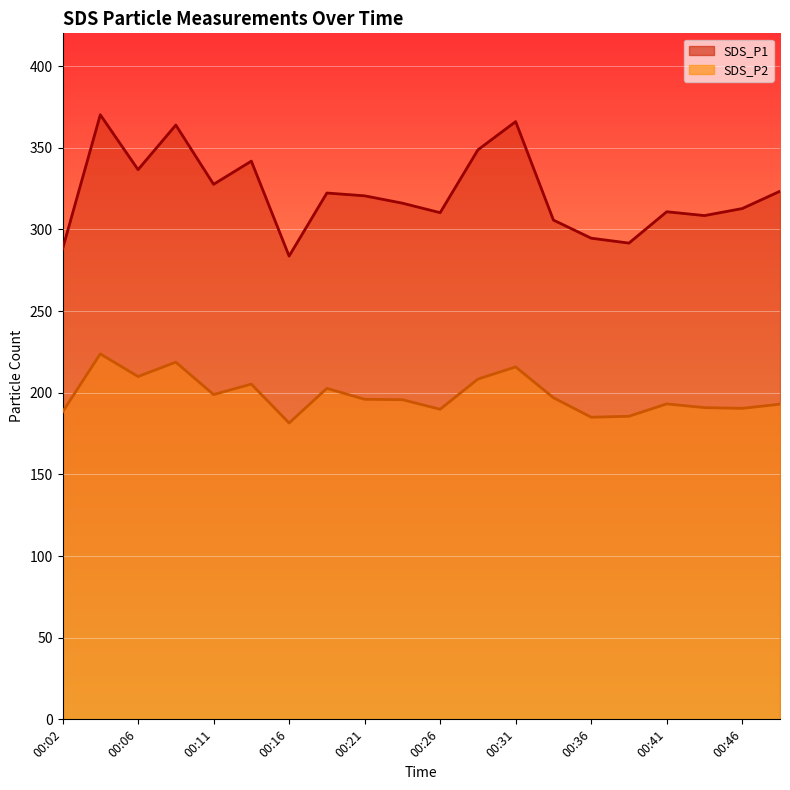

Reading left to right, extract all data points from this chart.

SDS_P1: 287.9	370.1	336.6	363.9	327.6	341.8	283.6	322.2	320.5	316.0	310.2	348.7	365.9	305.7	294.6	291.6	310.8	308.4	312.7	323.3
SDS_P2: 188.2	223.8	209.9	218.7	198.8	205.2	181.4	202.6	195.9	195.7	189.8	208.3	215.8	196.9	185.0	185.6	193.1	190.8	190.4	193.0